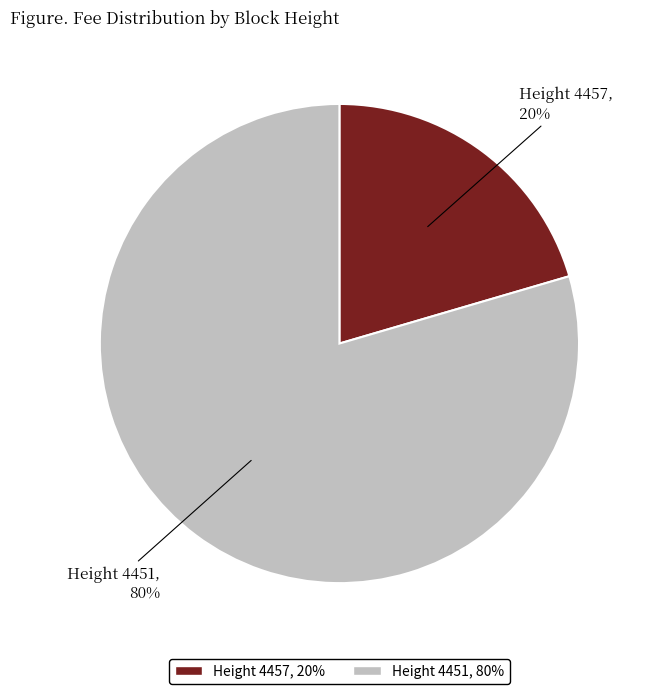

True or false: Height 4451 accounts for 80% of the total.

True